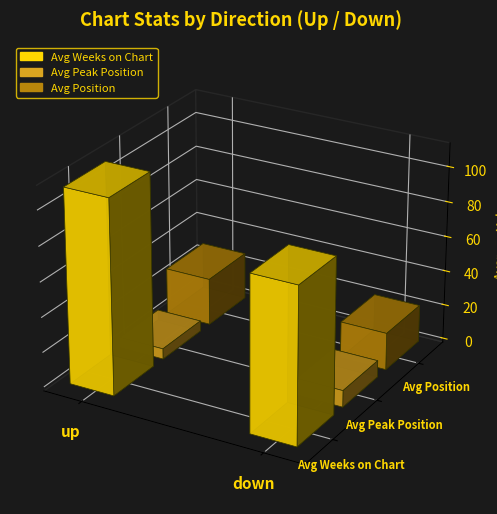

What is the difference between the maximum and minimum values in the Avg Position series?

6.2